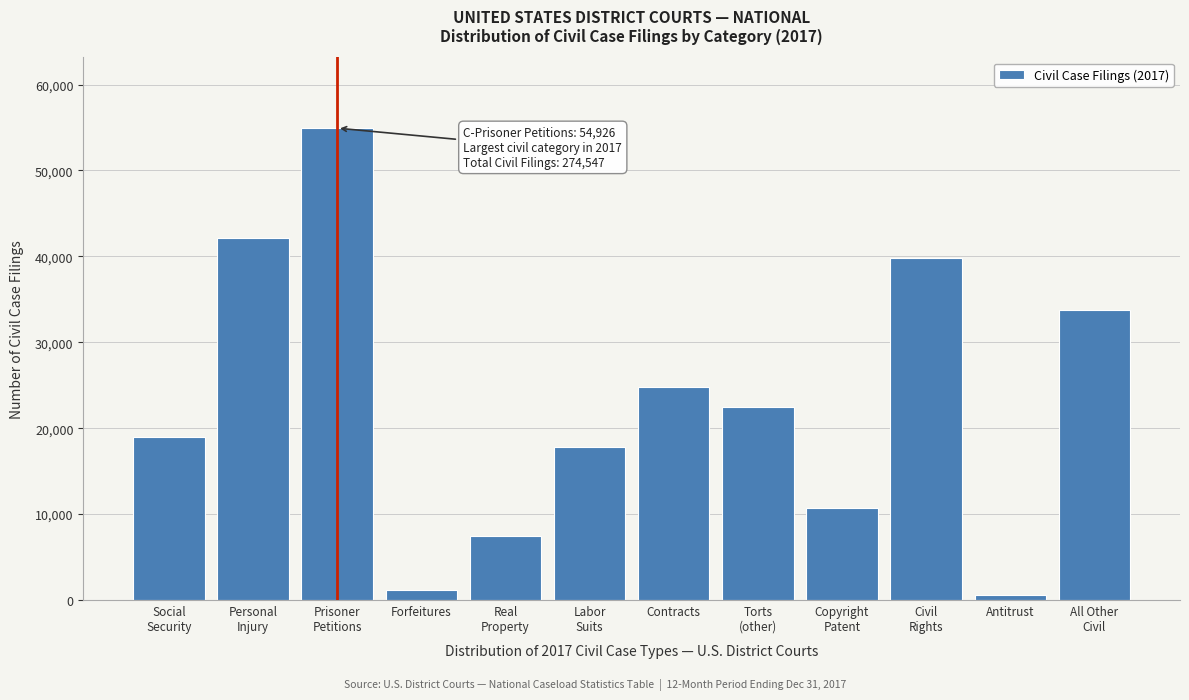

Reading left to right, extract all data points from this chart.

19013	42095	54926	1180	7401	17781	24822	22451	10682	39800	631	33765